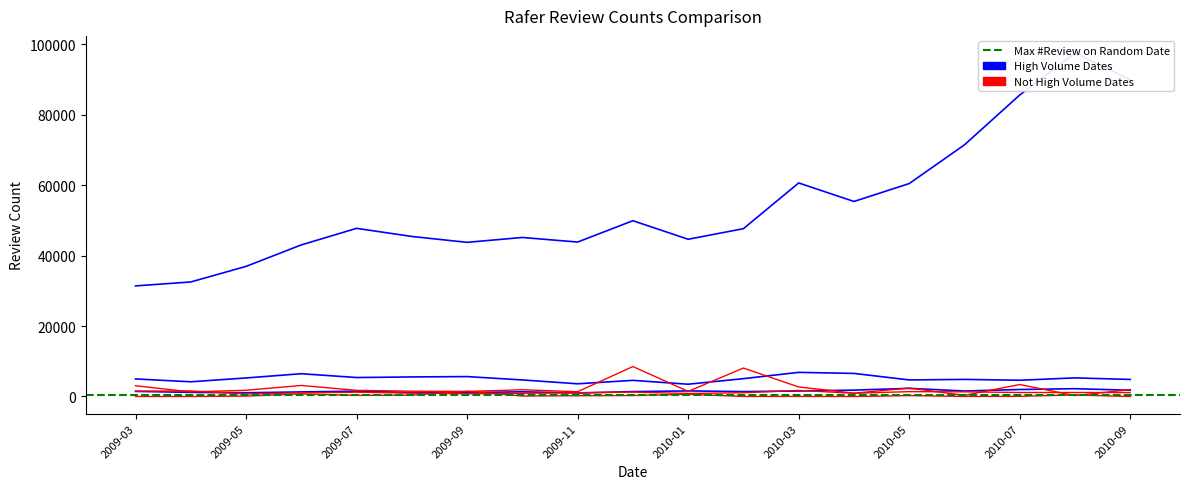

What is the label of the 8th point from the left?

2009-10